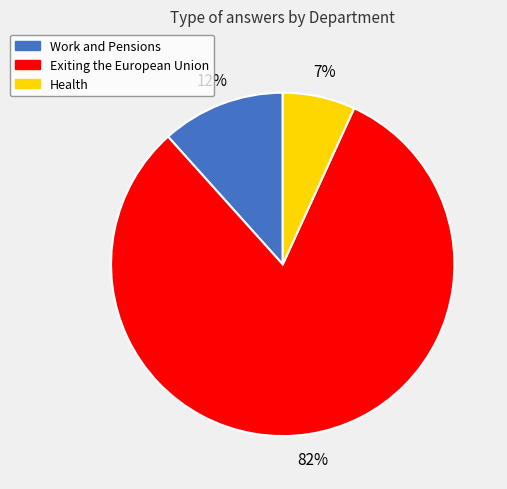

How many slices are in this pie chart?

3